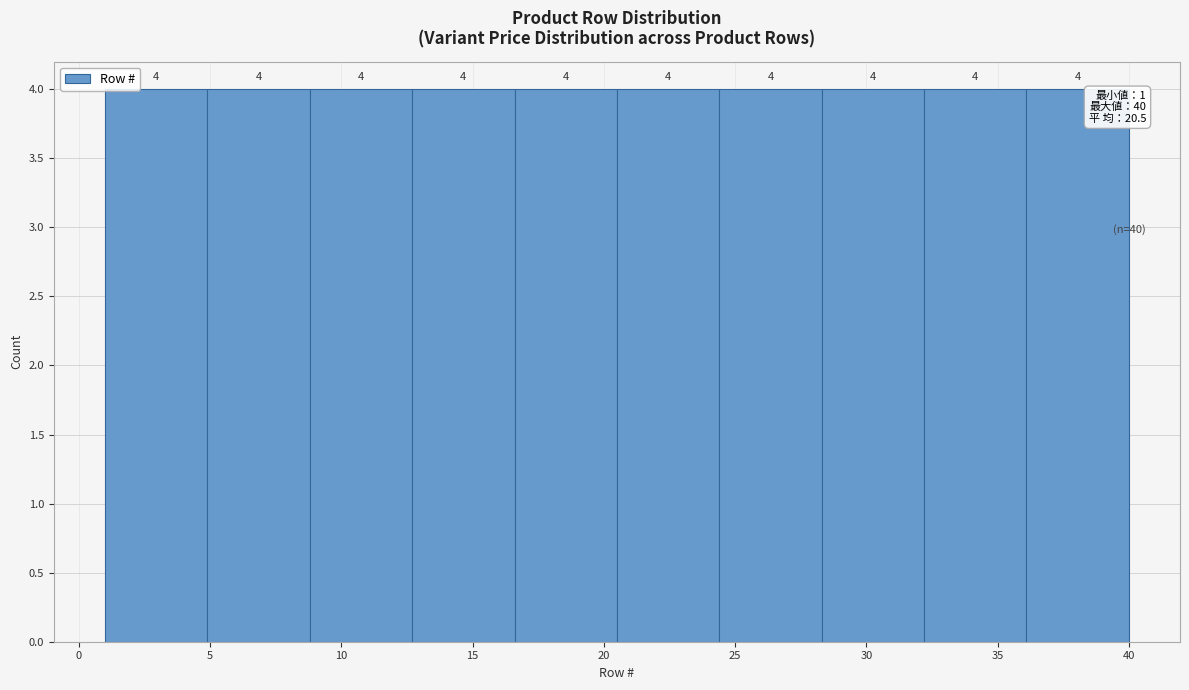

What is the height of the bar covering 1.0 to 4.9 on the x-axis? The bar edges are not printed on the chart, so give them approximately, as read against the axis.

4